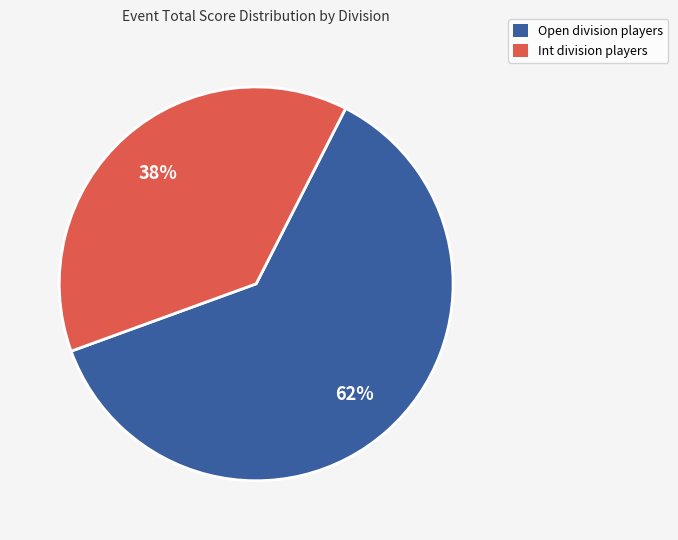

The Int slice represents 28% of the pie. True or false?

False